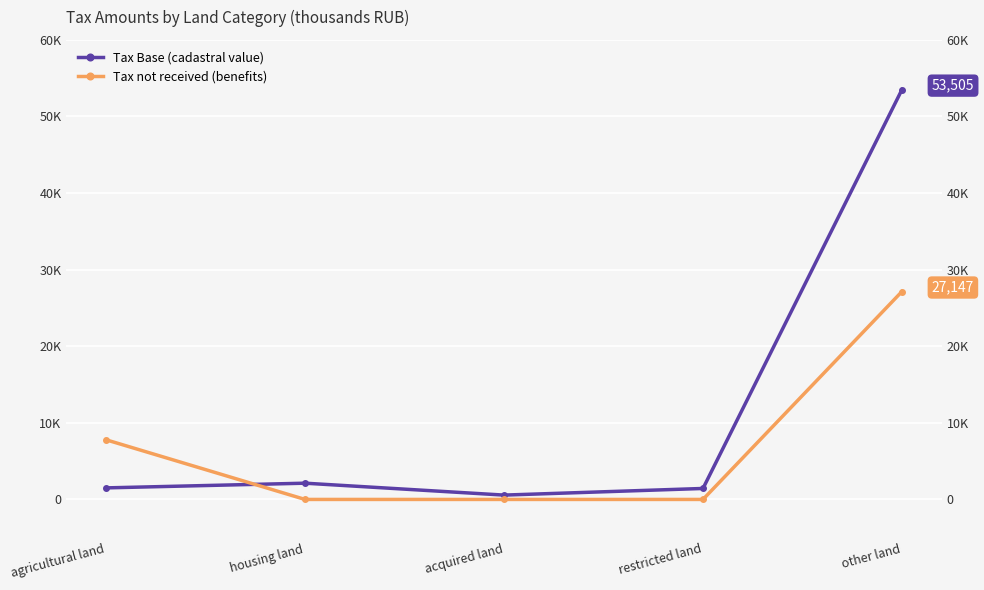

Reading left to right, transcribe all the data shown in this chart.

Tax Base (cadastral value): agricultural land=1509	housing land=2122	acquired land=567	restricted land=1433	other land=53505
Tax not received (benefits): agricultural land=7786	housing land=0	acquired land=0	restricted land=0	other land=27147